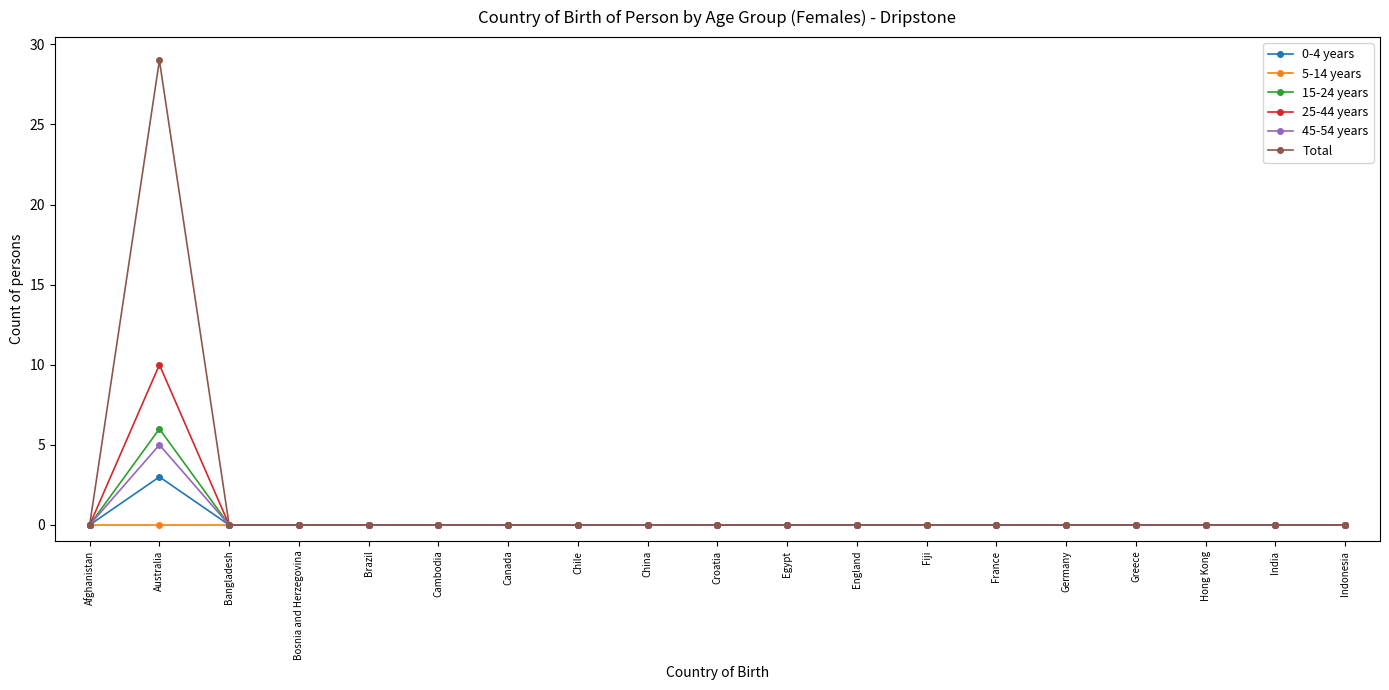

Where is the first local maximum for 45-54 years?

Australia